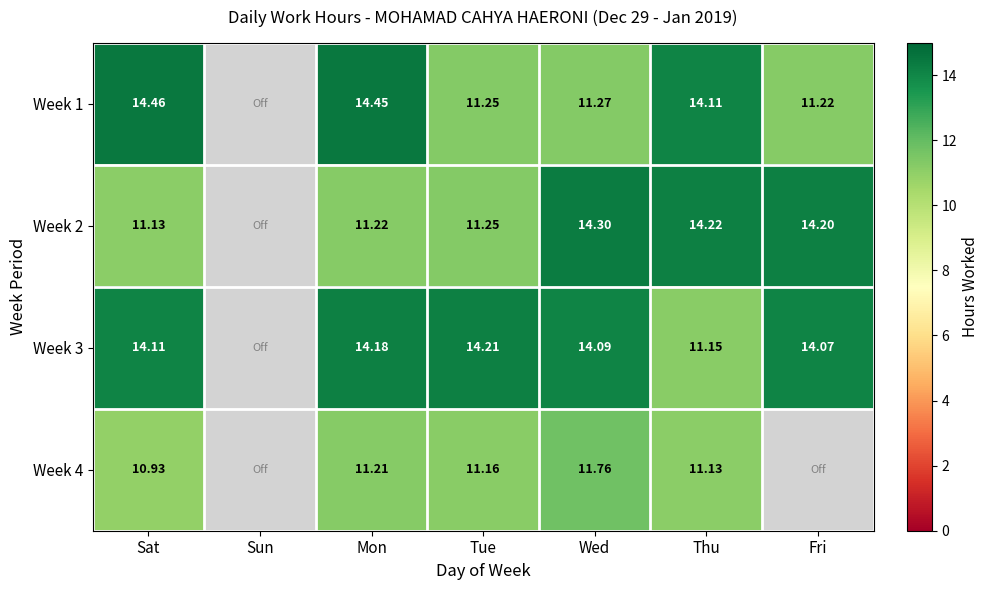

What is the difference between the Week 3 values at Wed and Tue?

0.1